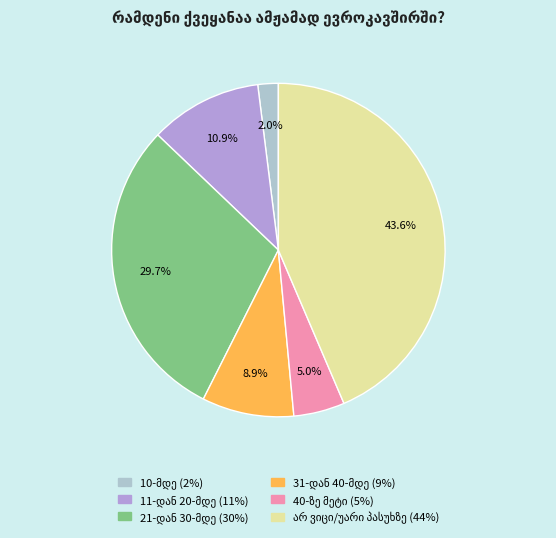

Count the number of slices in the pie.

6